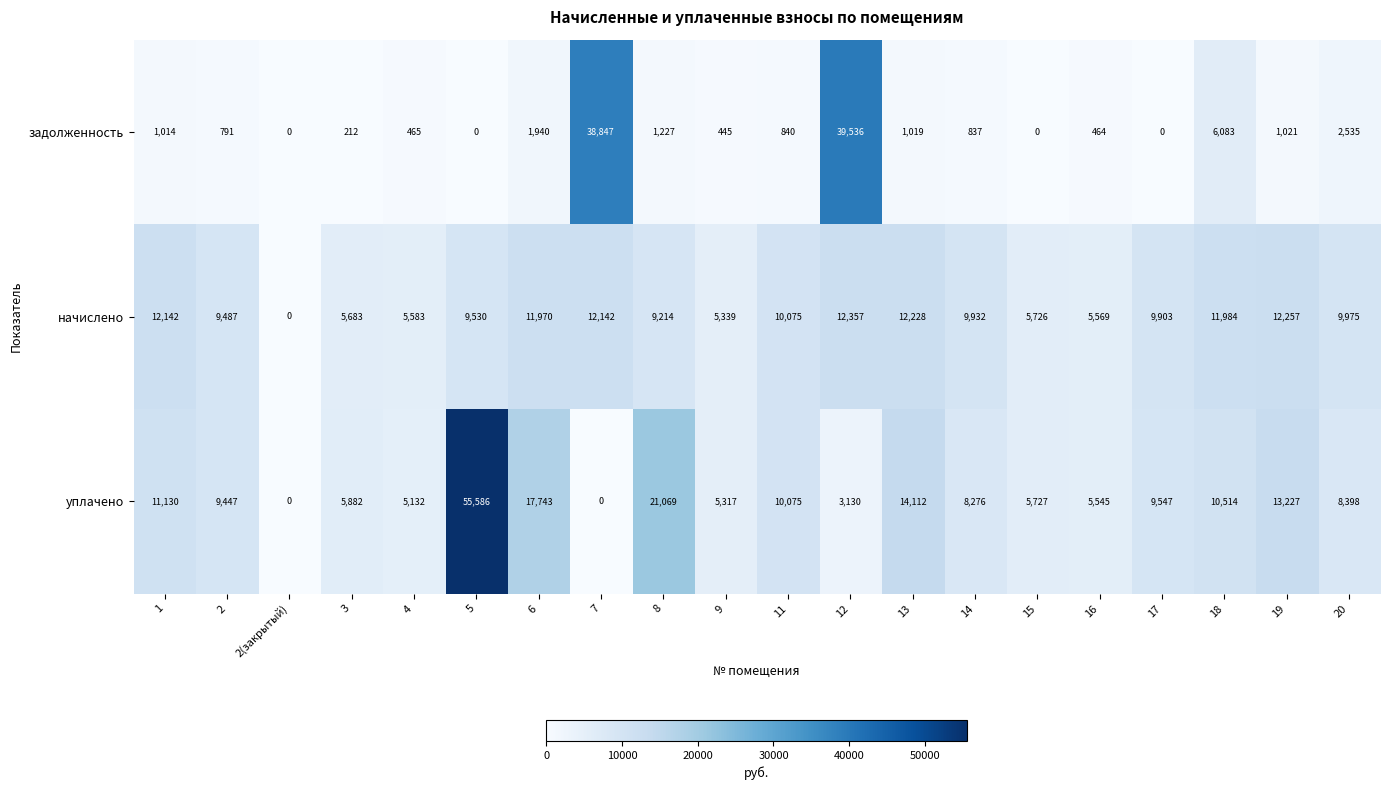

Where is уплачено nearest to the value 27793?

8